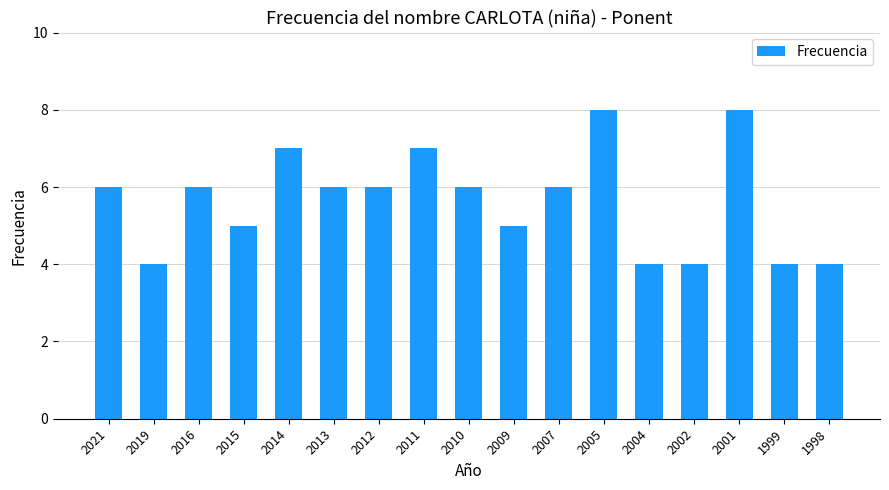

Reading left to right, what are all the values shown in this chart?

6	4	6	5	7	6	6	7	6	5	6	8	4	4	8	4	4